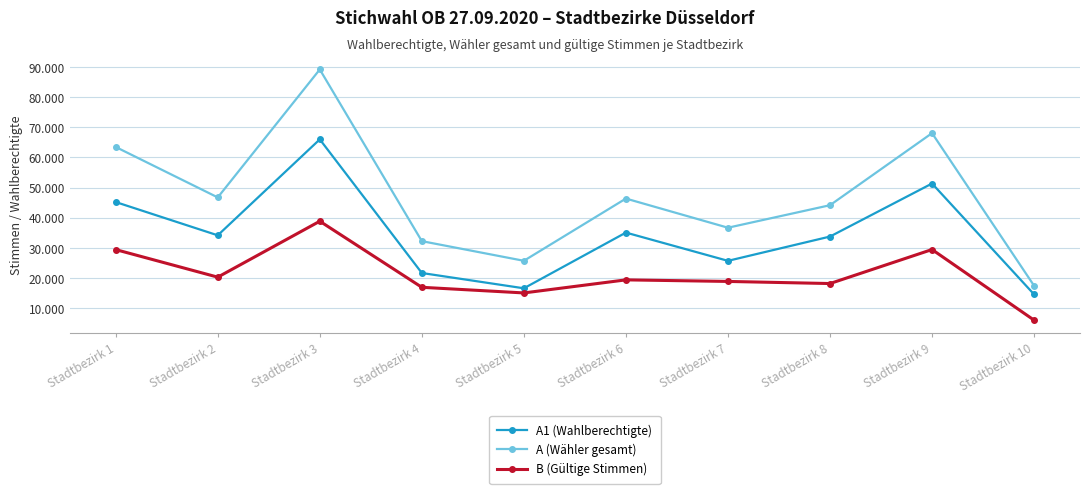

What is the approximate value of A (Wähler gesamt) at Stadtbezirk 8, to the nearest 10?

44180